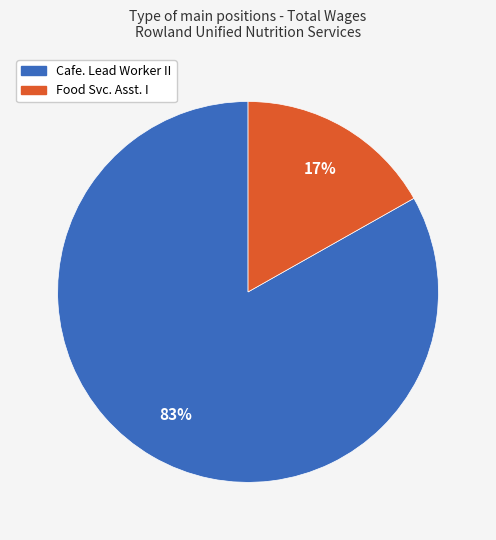

To the nearest percent, what is the combined percentage of Cafe. Lead Worker II and Food Svc. Asst. I?

100%